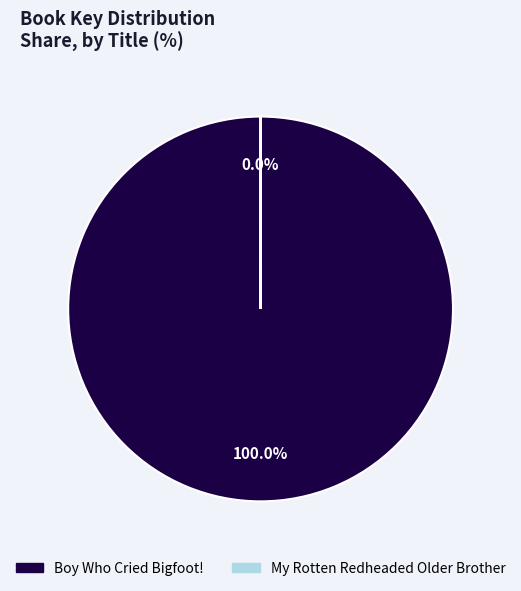

What is the smallest slice in the pie chart?

My Rotten Redheaded Older Brother